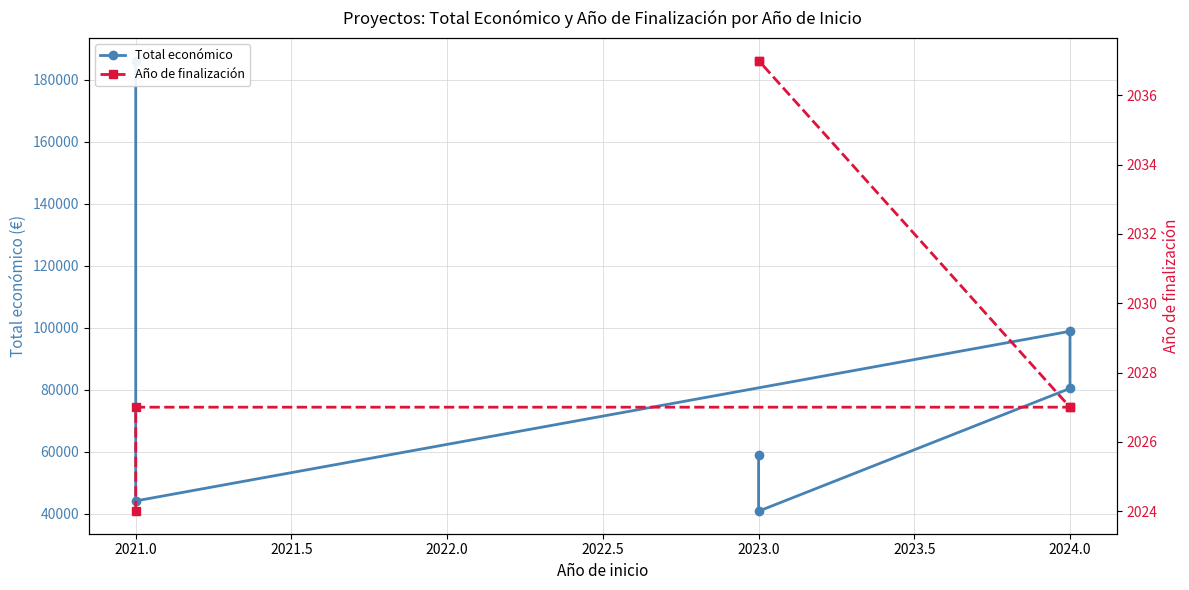

Is the value of Año de finalización at 2021.0 greater than the value of Total económico at 2023.0?

No